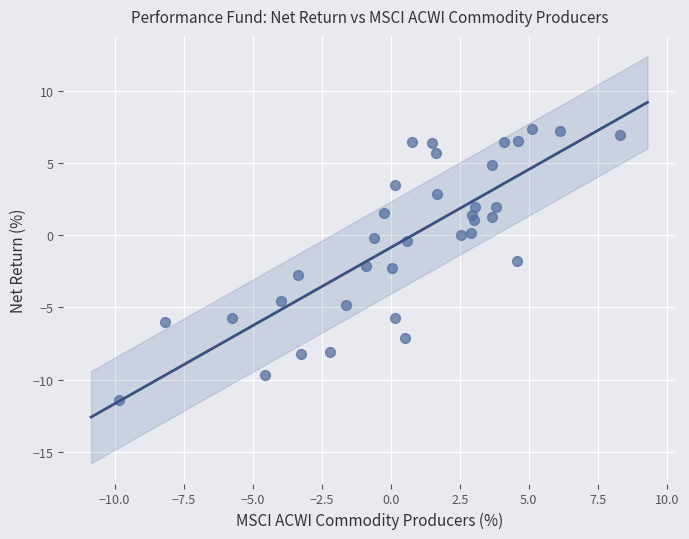

What is the range of Y values (max minus min)?

18.7